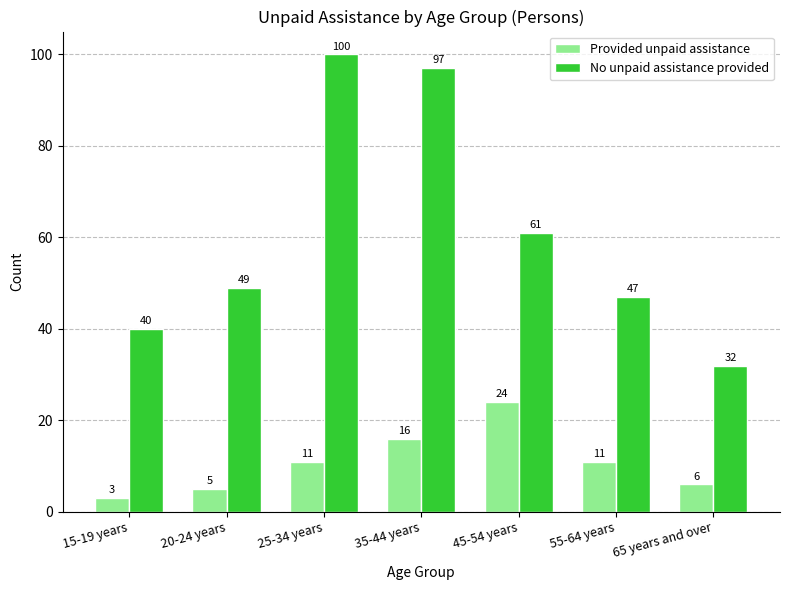

What is the total value across all series at 25-34 years?

111